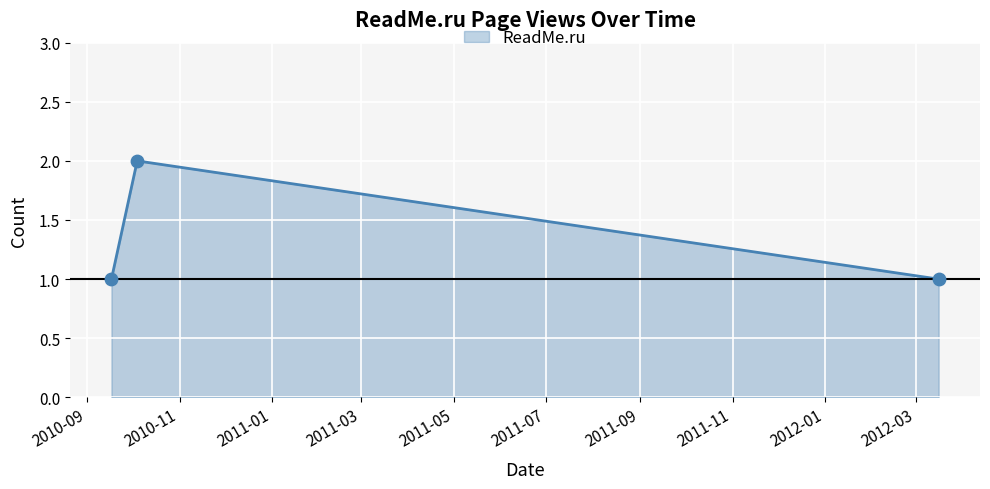

What is the sum of all values?

4